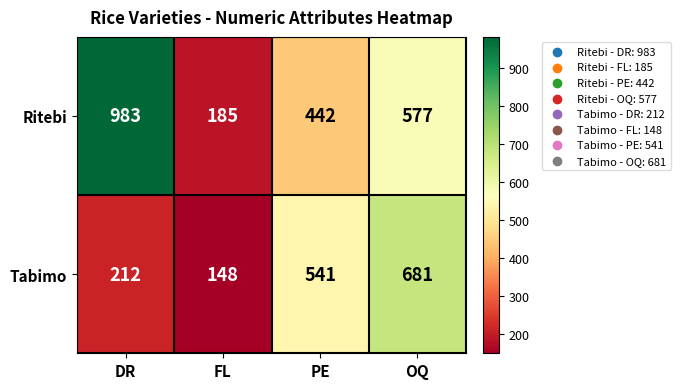

List the series in order of their overall mean, highest first.

Ritebi, Tabimo